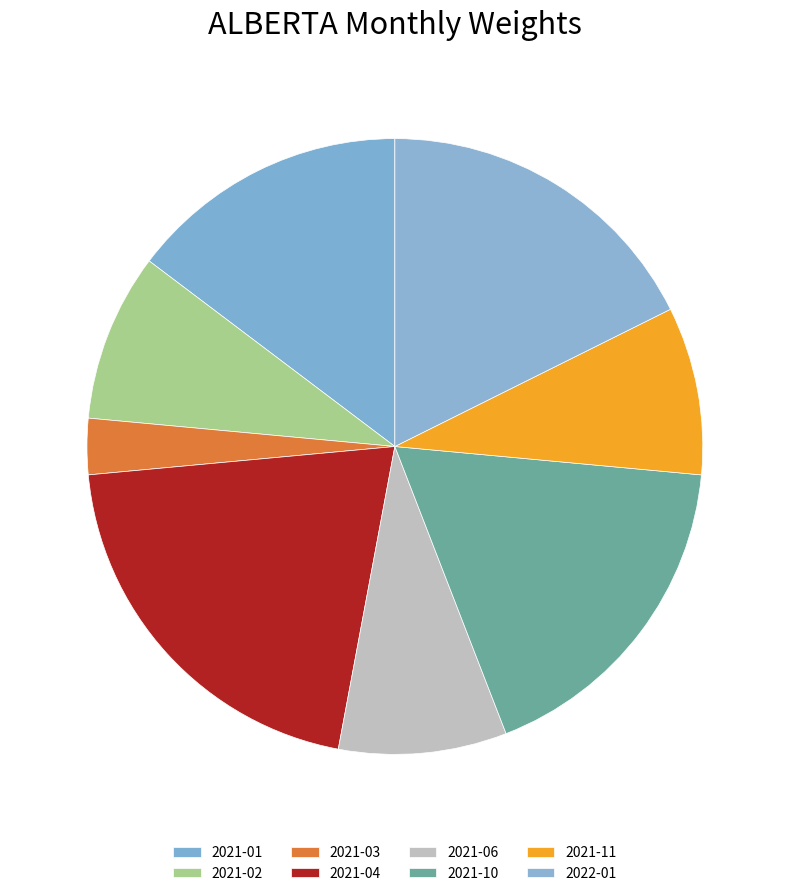

How many segments does this pie chart have?

8